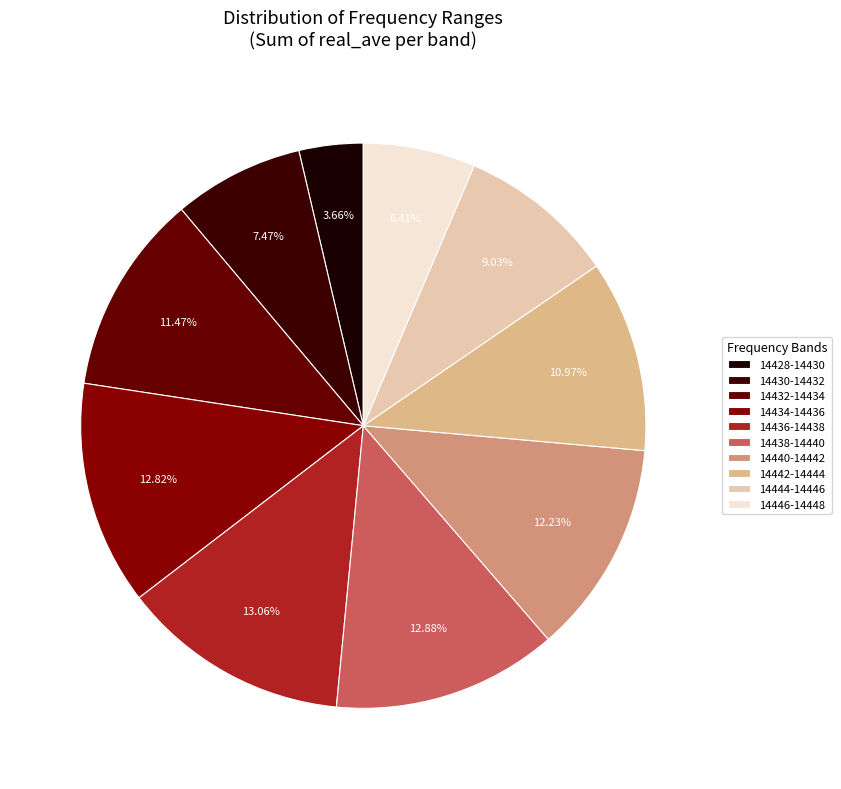

Is there any slice that represents more than half of the pie?

No